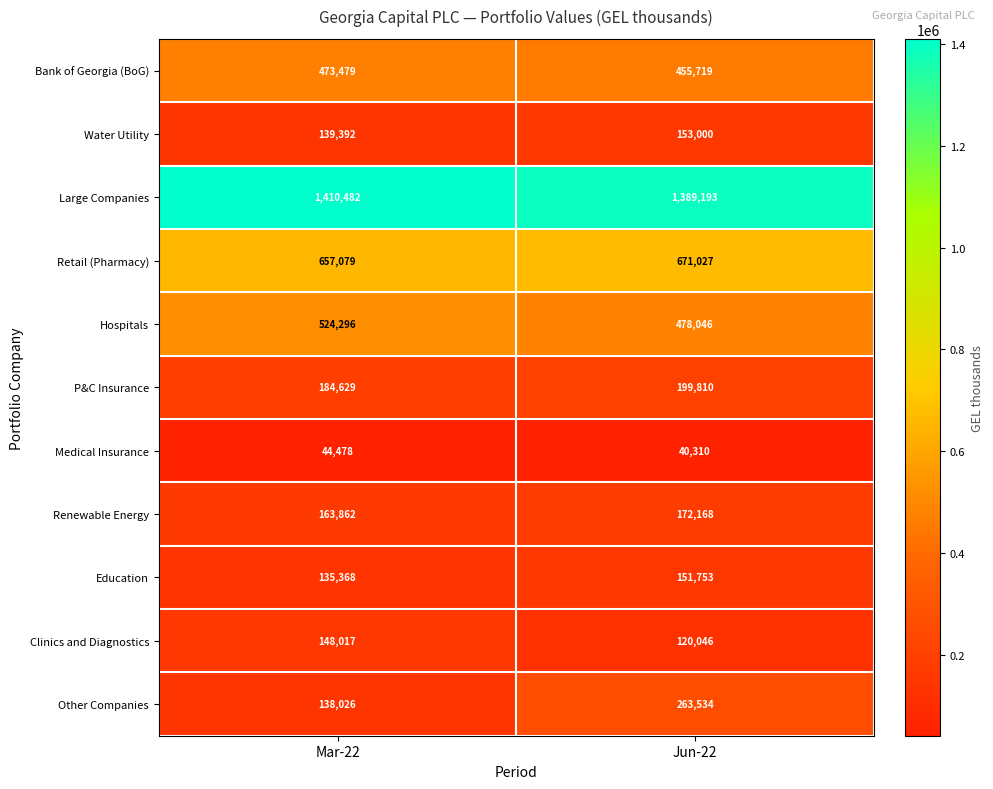

At which label is Water Utility closest to 146196?

Mar-22